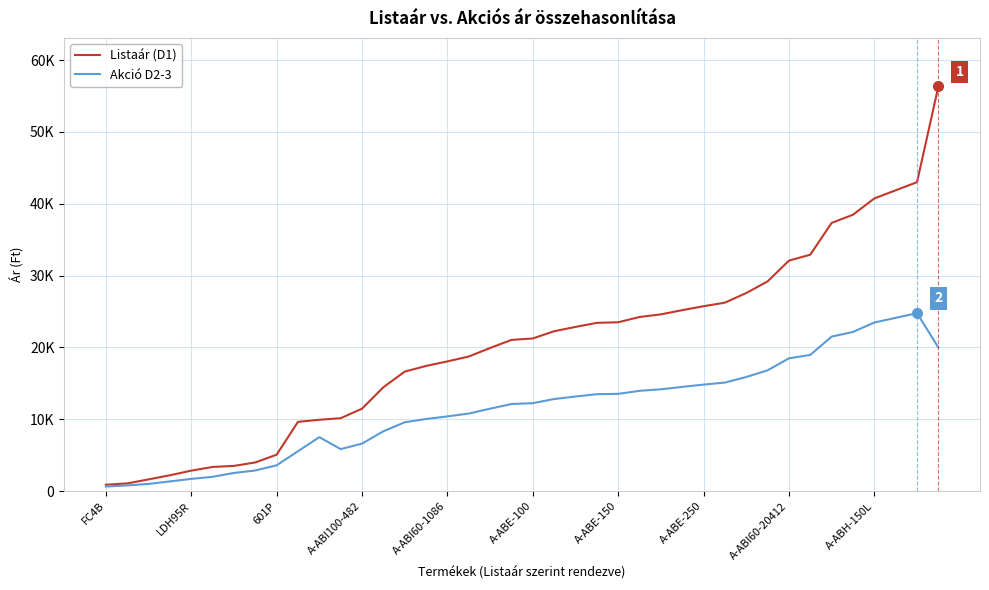

What is the maximum value shown in the chart?

56320